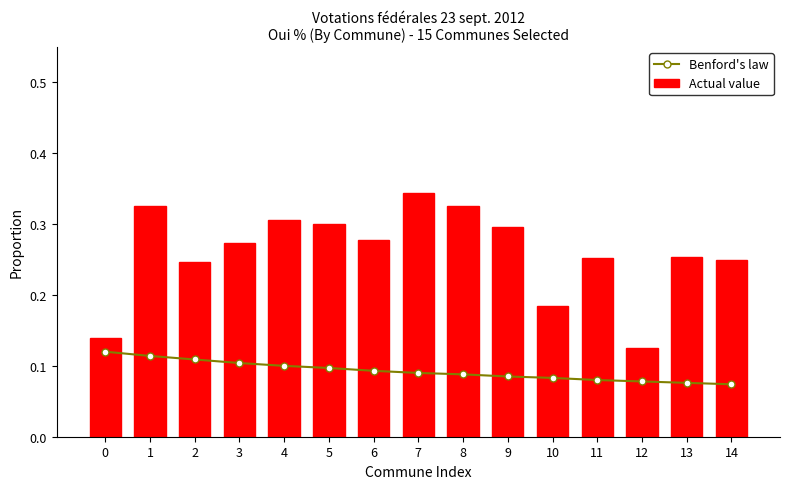

True or false: Benford's law has a value of 0.1 at 12.

True